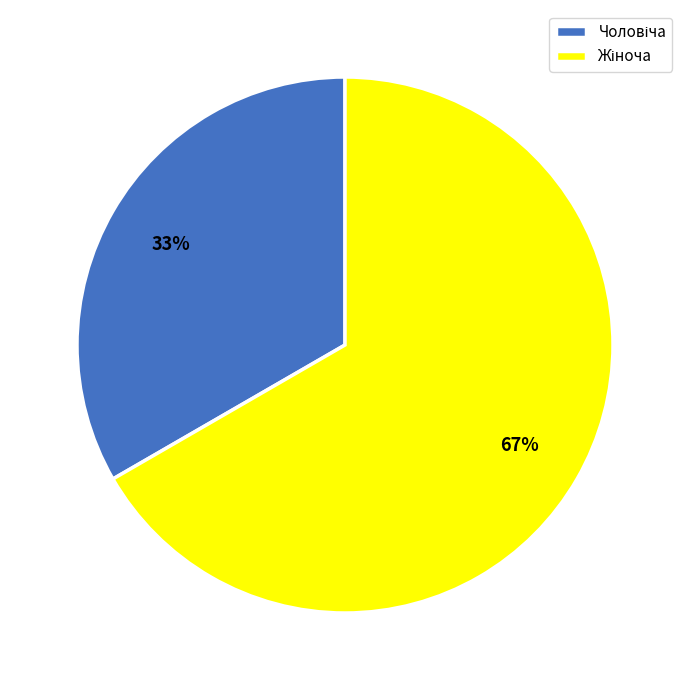

Is there a majority slice in this chart?

Yes